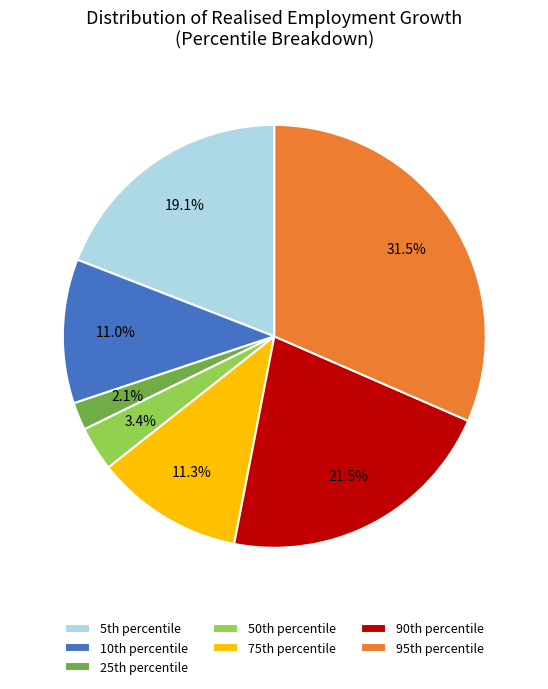

How many segments does this pie chart have?

7